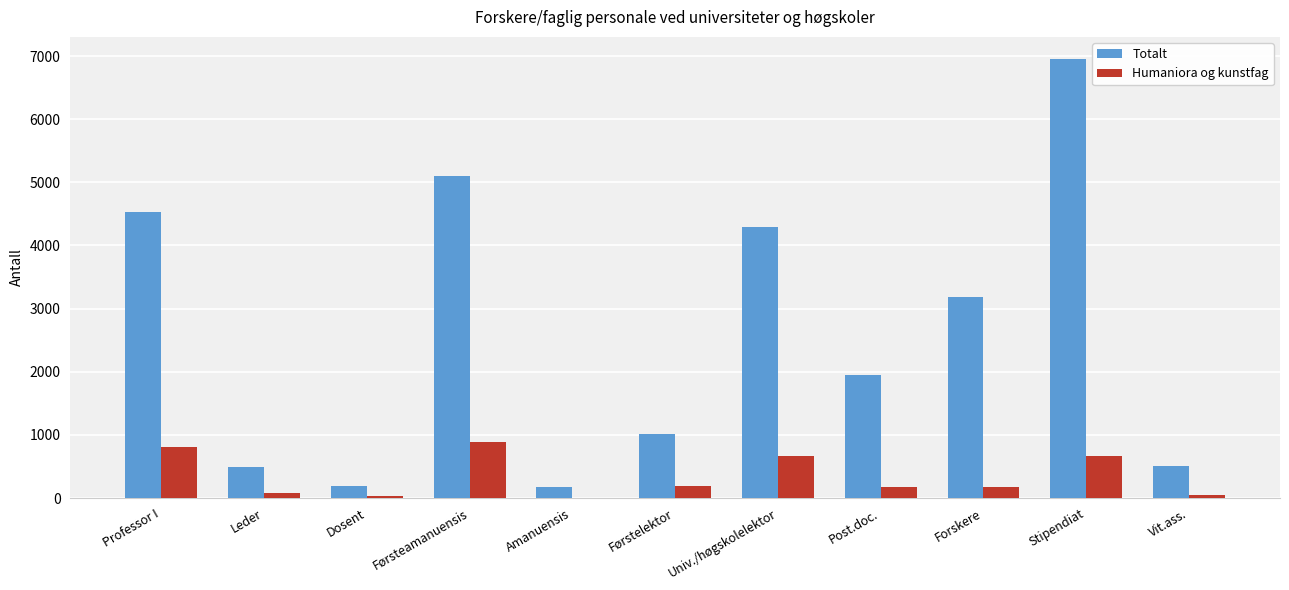

What is the difference between the Totalt values at Dosent and Førstelektor?

825